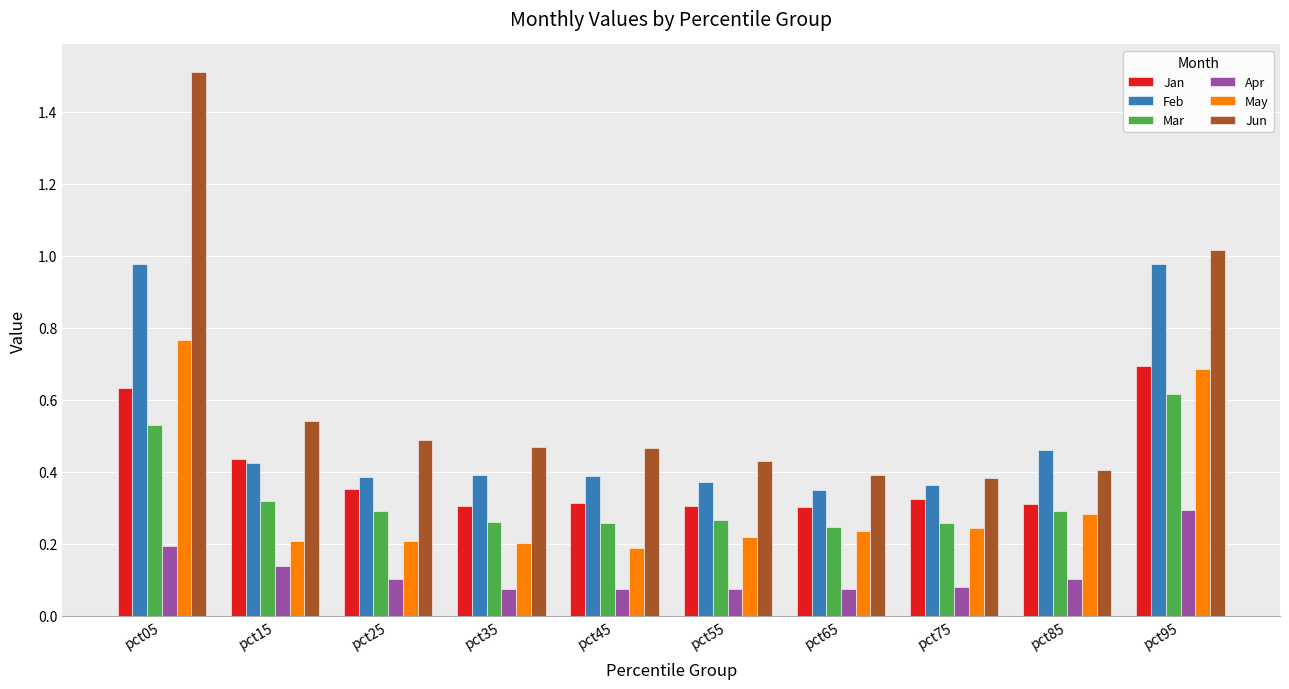

List the series in order of their peak value, lowest first.

Apr, Mar, Jan, May, Feb, Jun